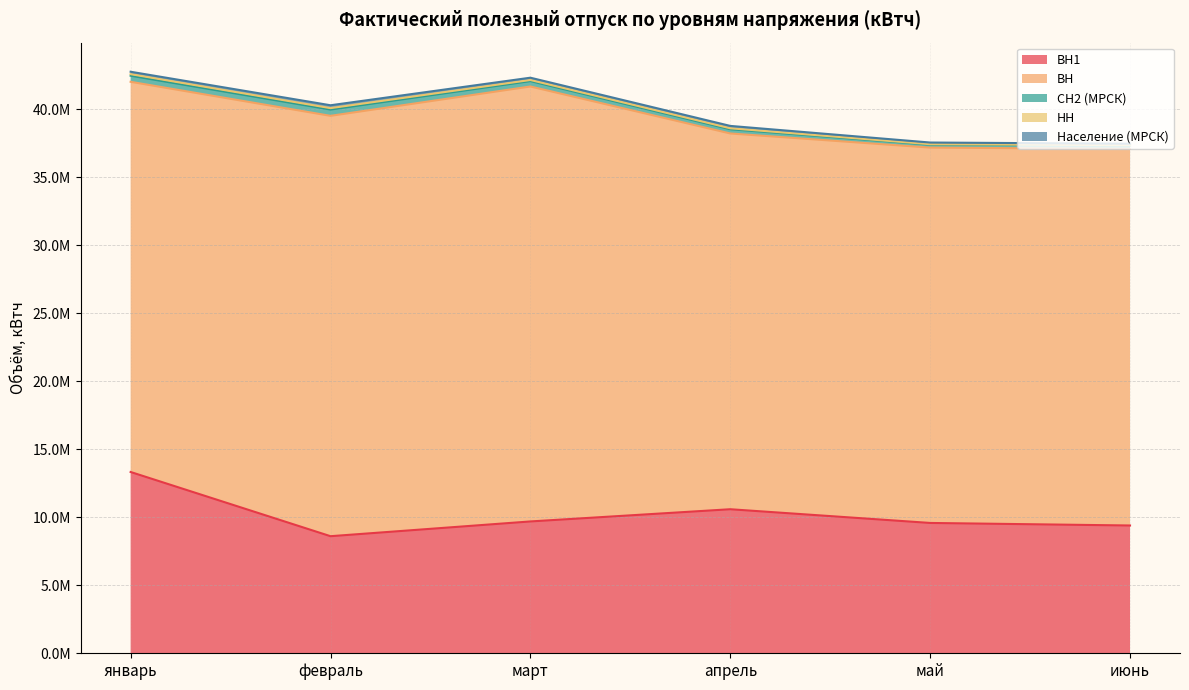

At which label does ВН first exceed 28681761?

февраль